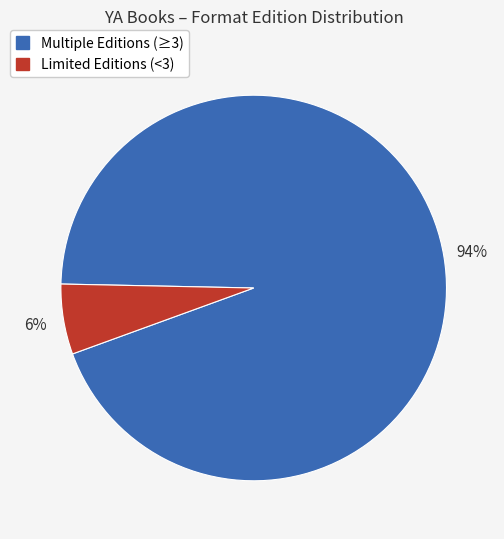

Does any single category account for the majority?

Yes